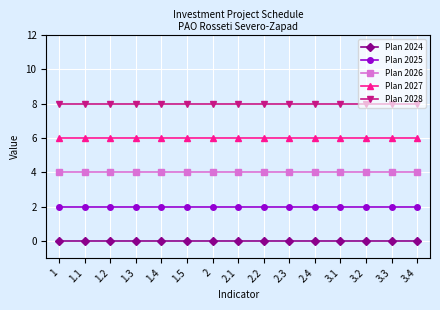

Reading left to right, extract all data points from this chart.

Plan 2024: 1=0	1.1=0	1.2=0	1.3=0	1.4=0	1.5=0	2=0	2.1=0	2.2=0	2.3=0	2.4=0	3.1=0	3.2=0	3.3=0	3.4=0
Plan 2025: 1=2	1.1=2	1.2=2	1.3=2	1.4=2	1.5=2	2=2	2.1=2	2.2=2	2.3=2	2.4=2	3.1=2	3.2=2	3.3=2	3.4=2
Plan 2026: 1=4	1.1=4	1.2=4	1.3=4	1.4=4	1.5=4	2=4	2.1=4	2.2=4	2.3=4	2.4=4	3.1=4	3.2=4	3.3=4	3.4=4
Plan 2027: 1=6	1.1=6	1.2=6	1.3=6	1.4=6	1.5=6	2=6	2.1=6	2.2=6	2.3=6	2.4=6	3.1=6	3.2=6	3.3=6	3.4=6
Plan 2028: 1=8	1.1=8	1.2=8	1.3=8	1.4=8	1.5=8	2=8	2.1=8	2.2=8	2.3=8	2.4=8	3.1=8	3.2=8	3.3=8	3.4=8